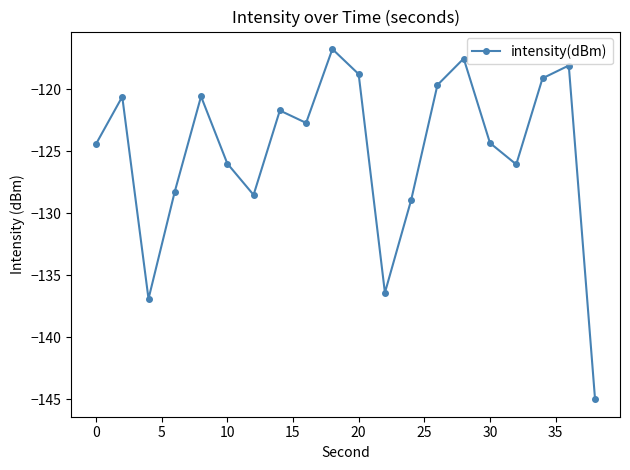

What is the sum of all values?

-2500.0